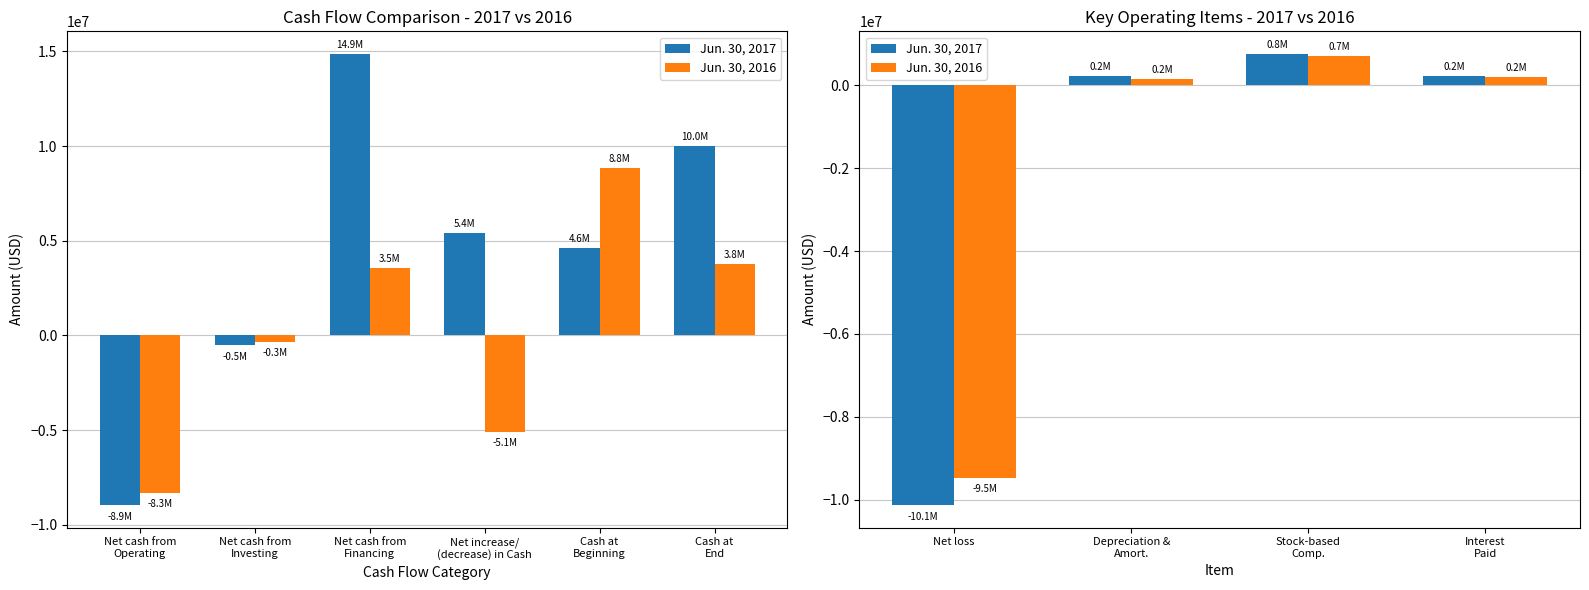

What is the label of the 3rd bar from the left?

Stock-based Comp.